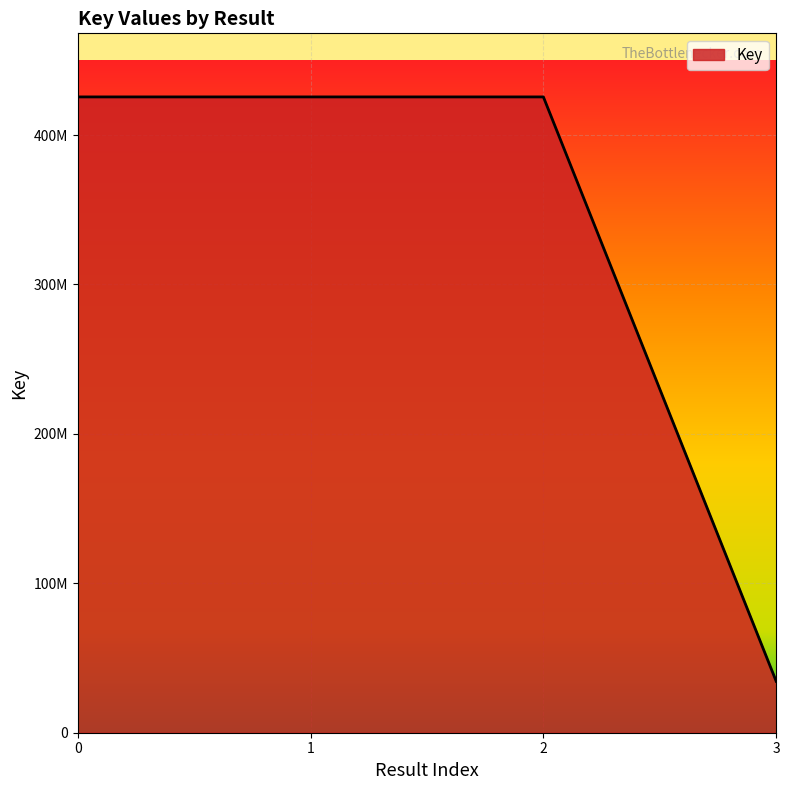

Read the value at 1.

425545206